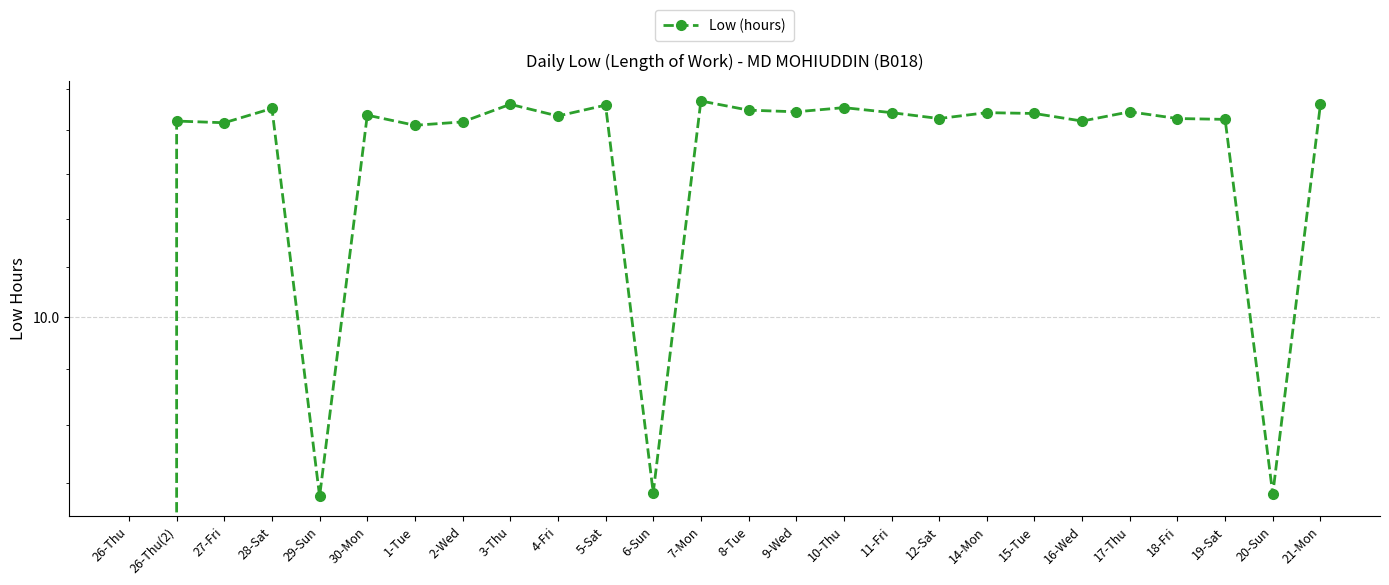

What is the value of the 8th point from the left?

12.1